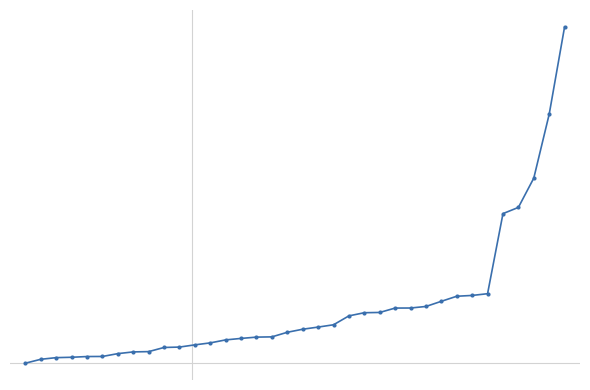

Is this an area chart (filled region under the line)?

No